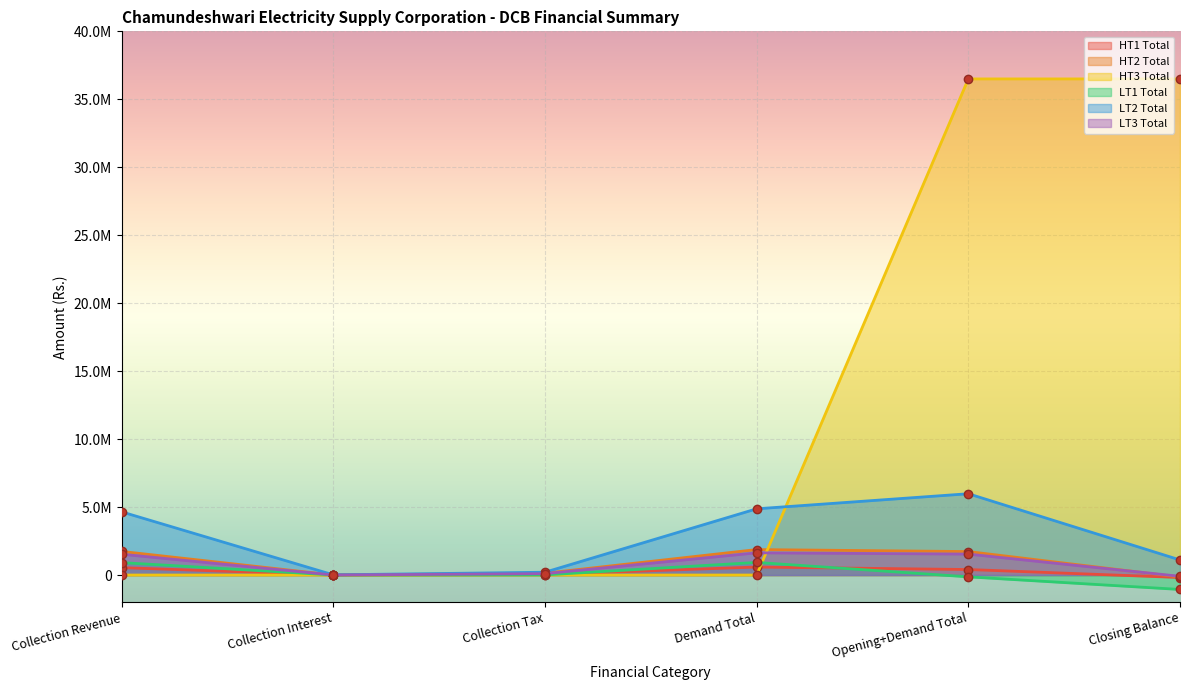

Which series changed the most between Collection Tax and Opening+Demand Total?

HT3 Total